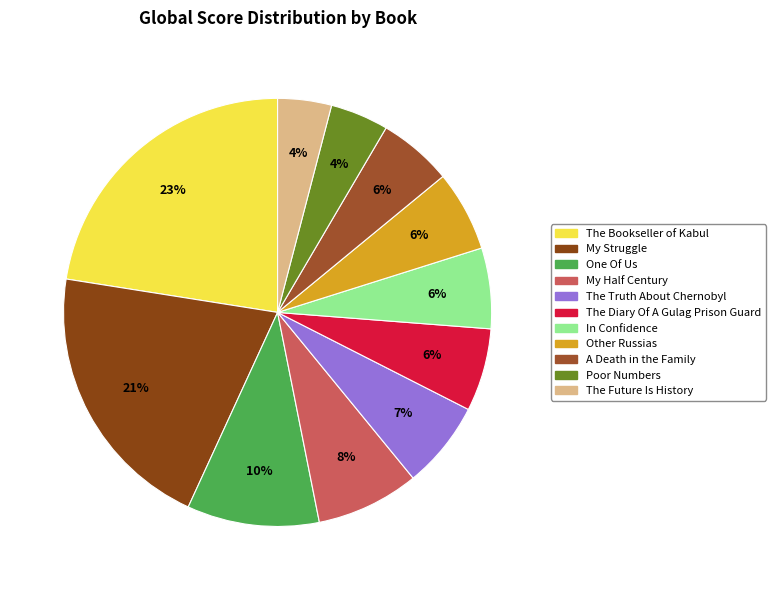

Which has a higher value, My Struggle or One Of Us?

My Struggle